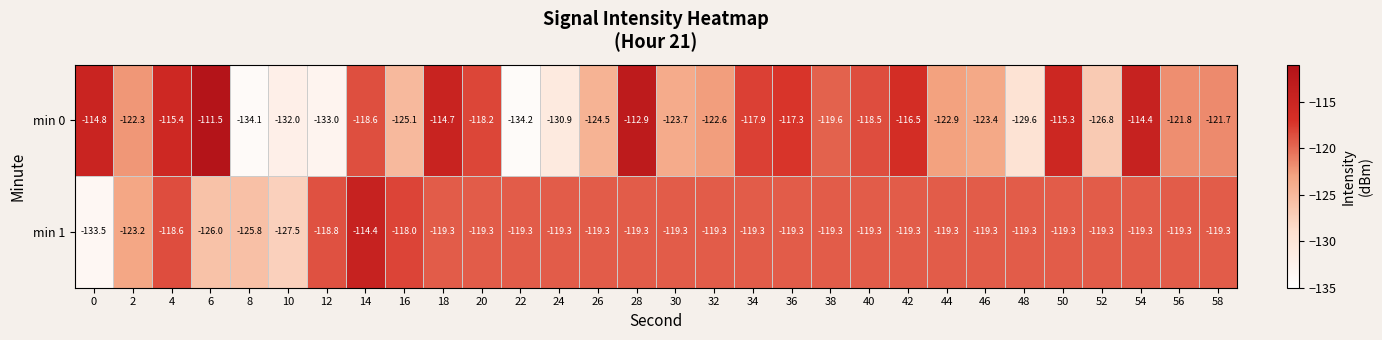

What is the sum of all min 1 values?

-3611.1